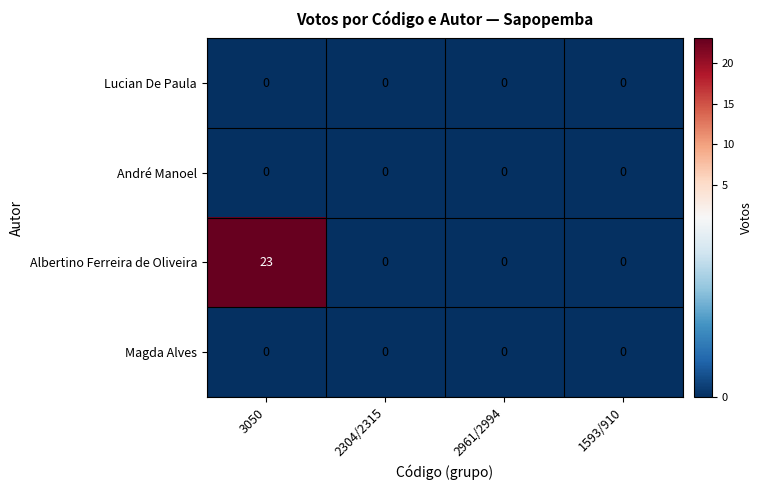

The value of Lucian De Paula at 2961/2994 is 0. True or false?

True